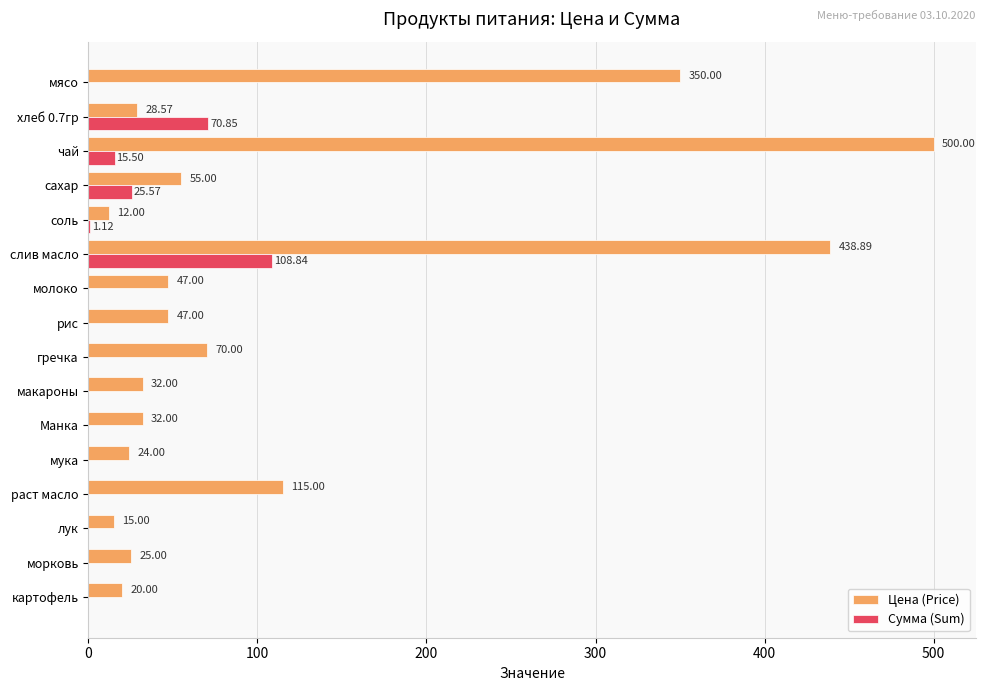

At which category is the sum across all series the highest?

слив масло